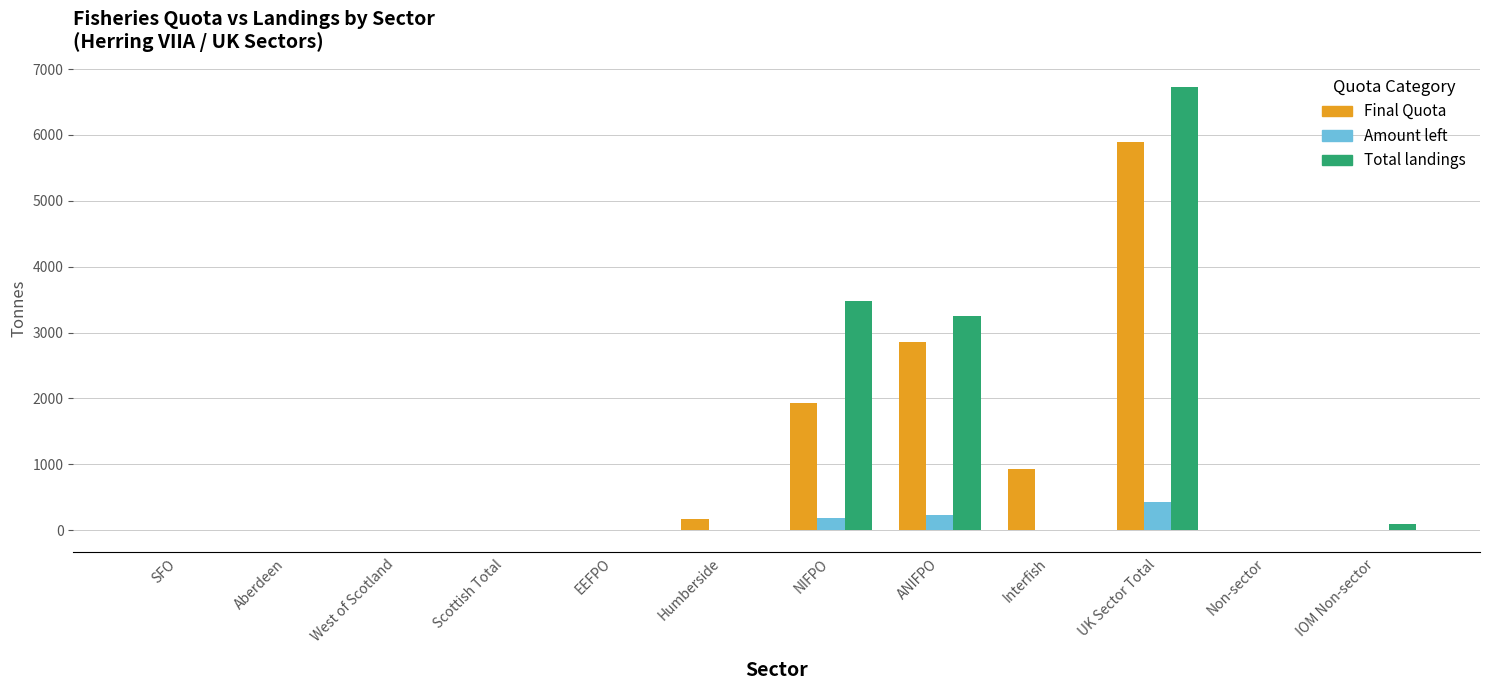

True or false: Total landings has a value of 6727.1 at UK Sector Total.

True